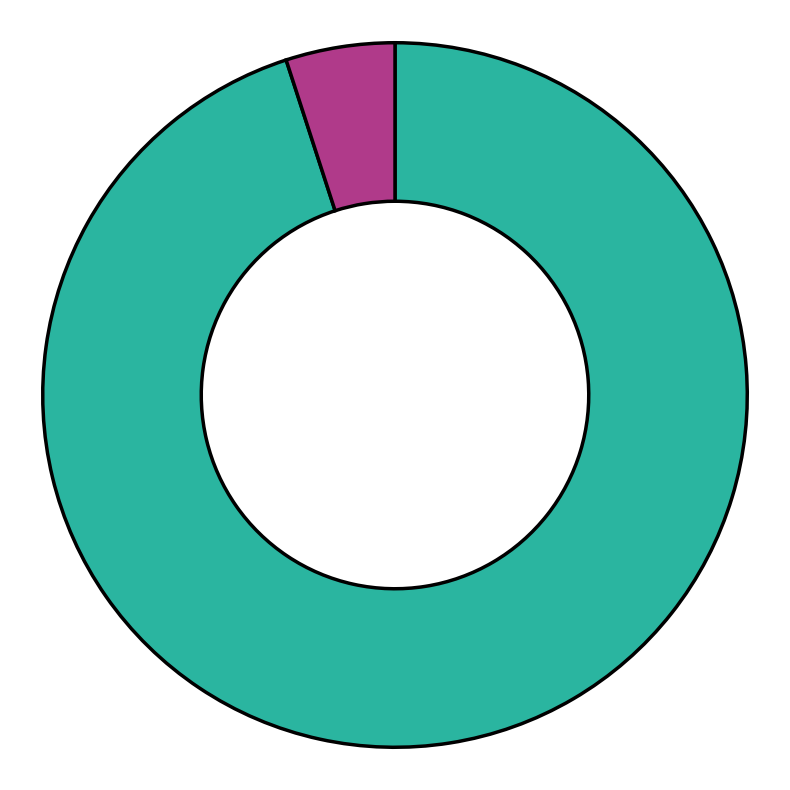

Does any single category account for the majority?

Yes